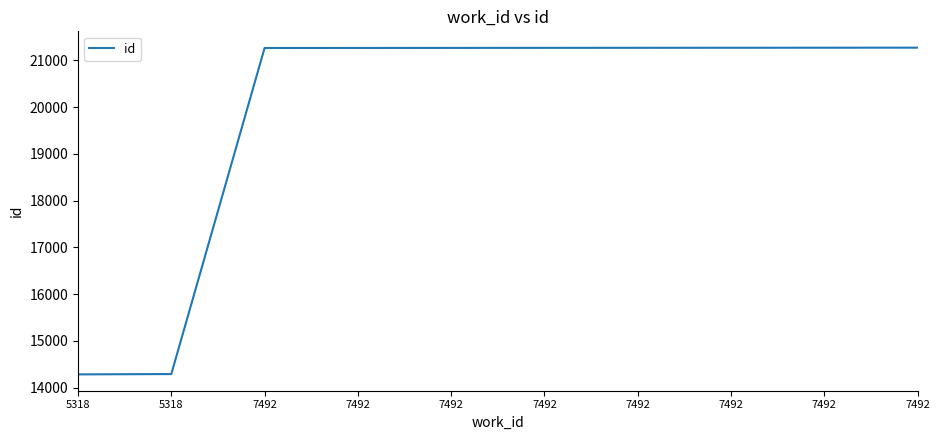

Does the chart display data point markers on the line(s)?

No